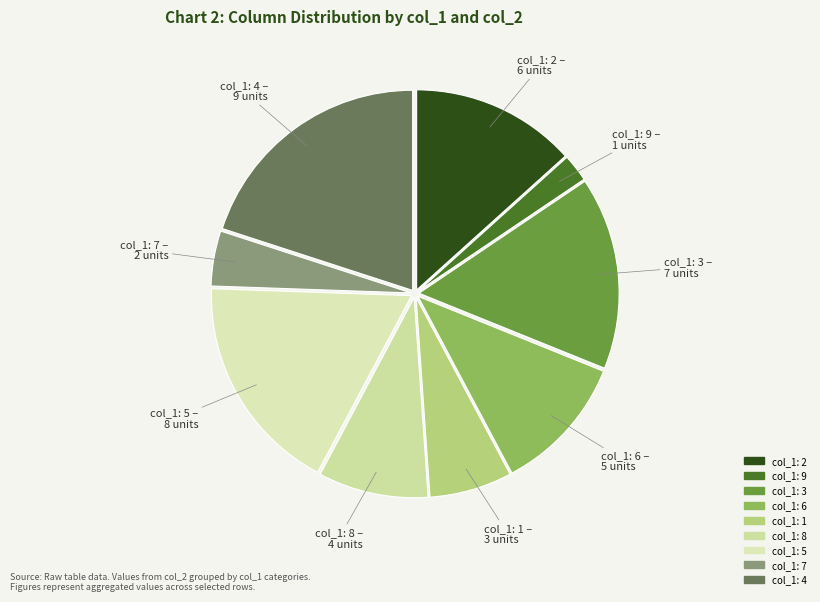

How many slices are in this pie chart?

9